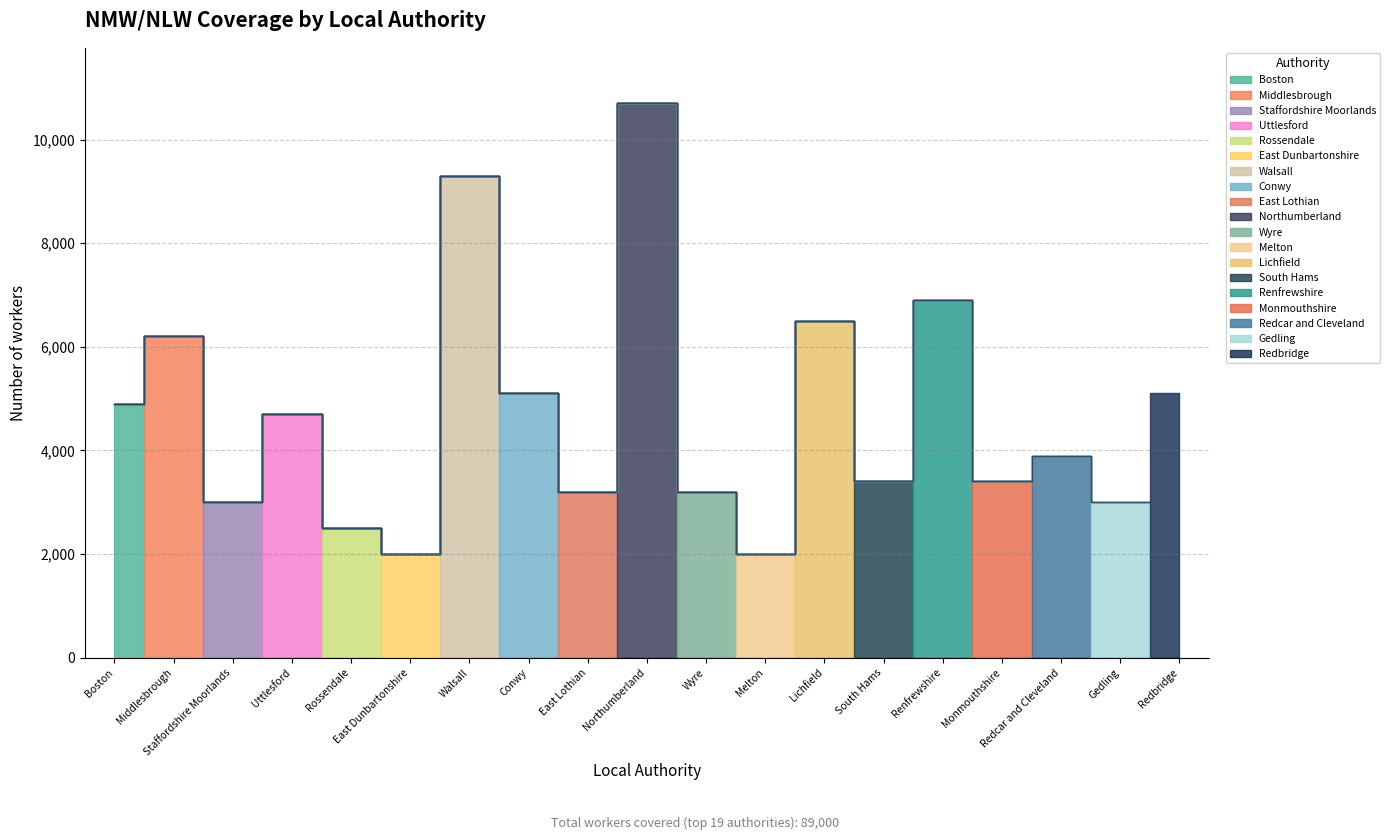

How many bars are there in total?

19